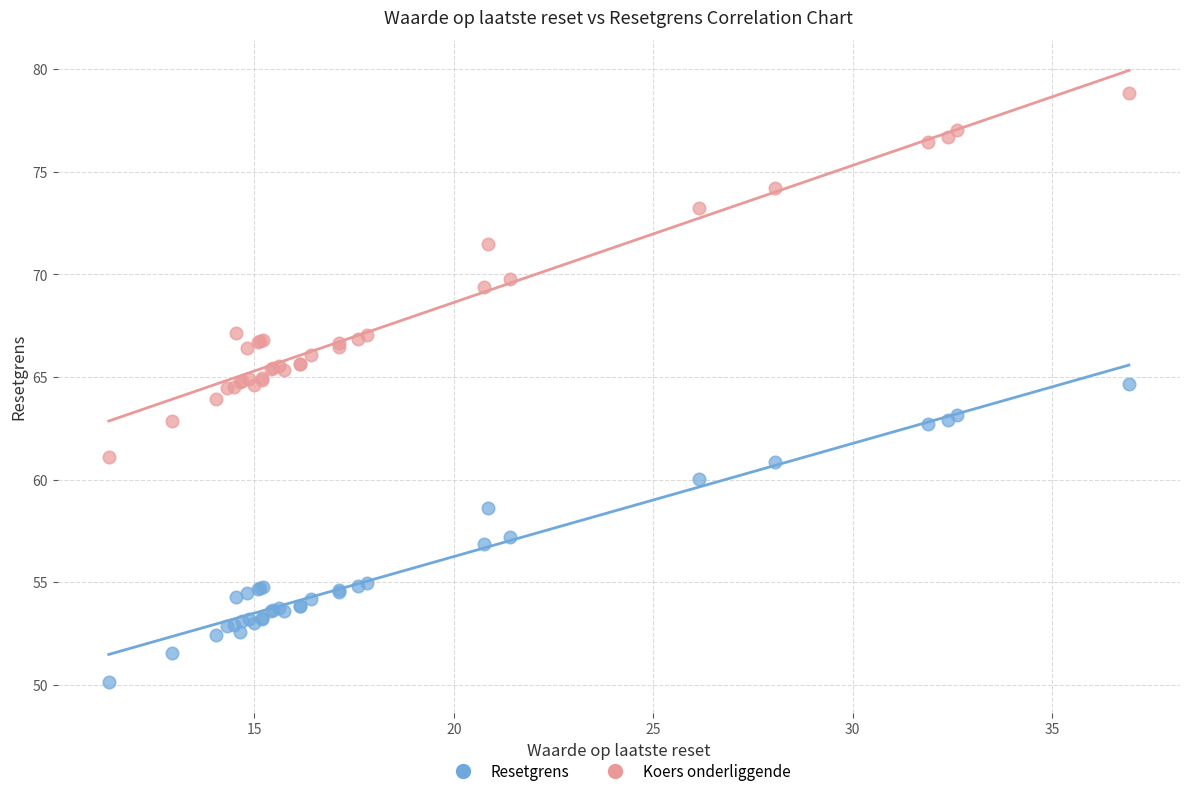

Which series reaches the maximum Y coordinate?

Koers onderliggende